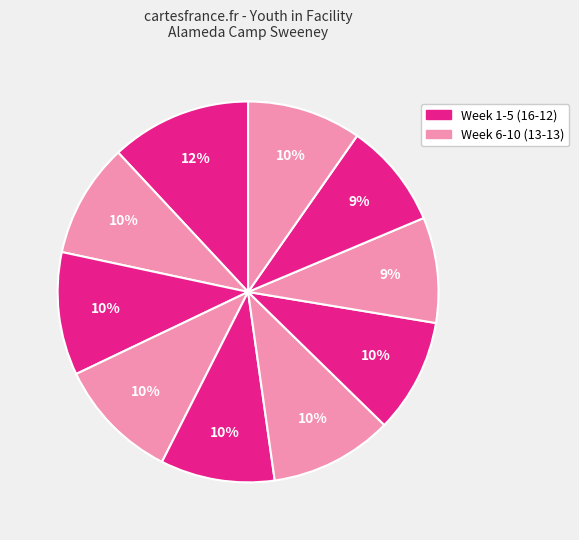

Count the number of slices in the pie.

10